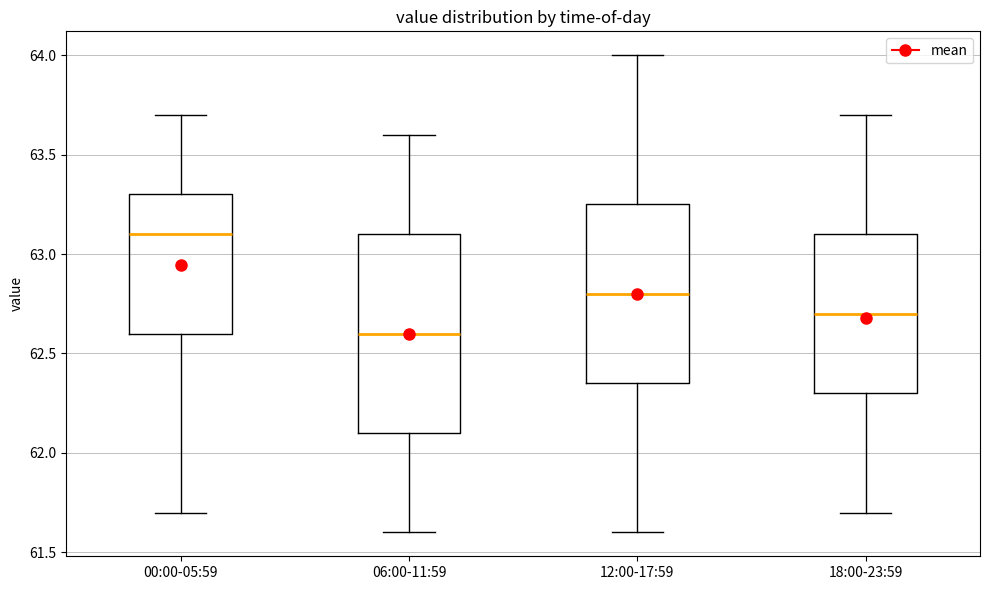

Where does the lower whisker of the box for 12:00-17:59 end on the y-axis? The values are not printed on the chart, so give them approximately, as read against the axis.

61.60